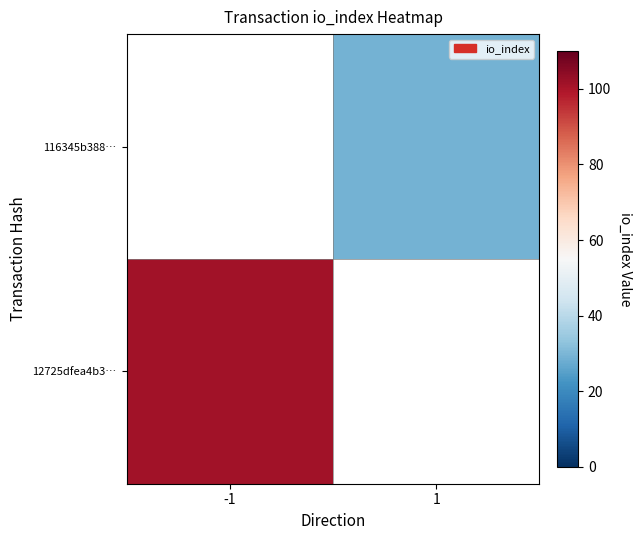

What is the maximum value shown in the chart?

101.0